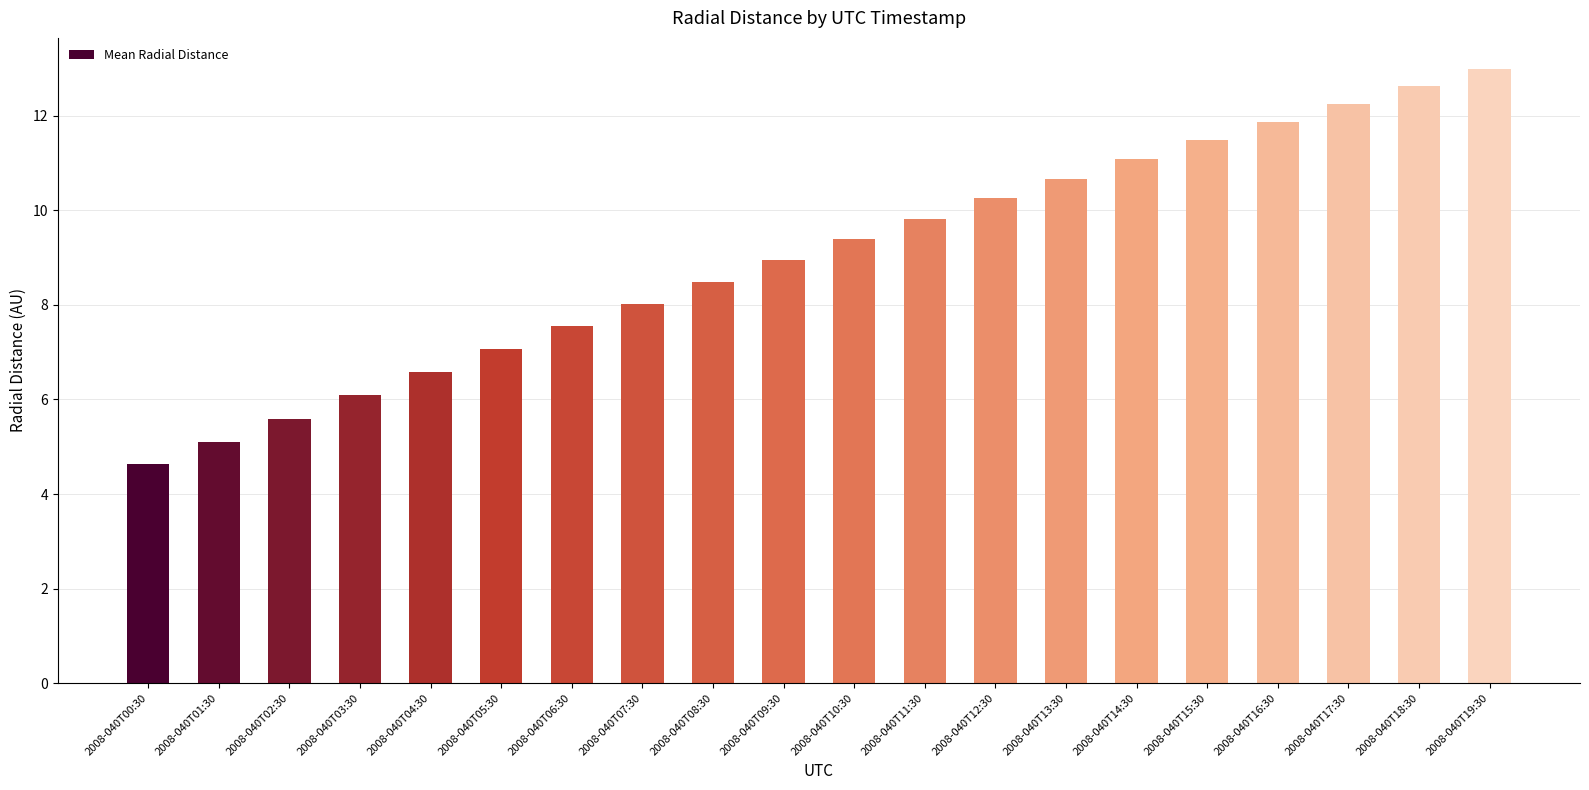

What is the difference between the second highest and second lowest values?

7.5